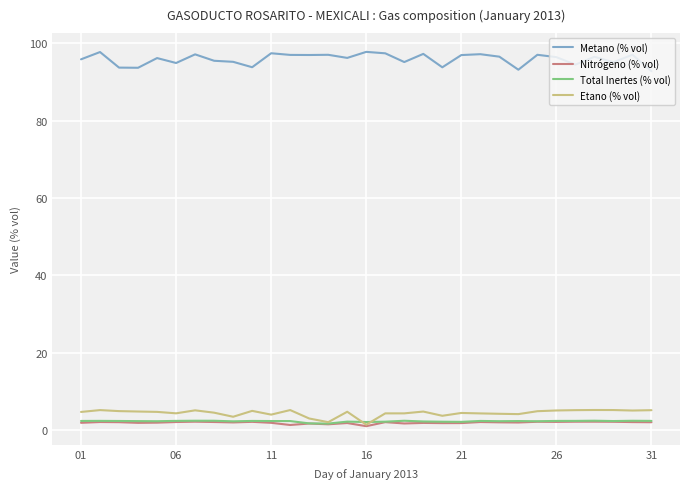

Which series has the largest total across all categories?

Metano (% vol)